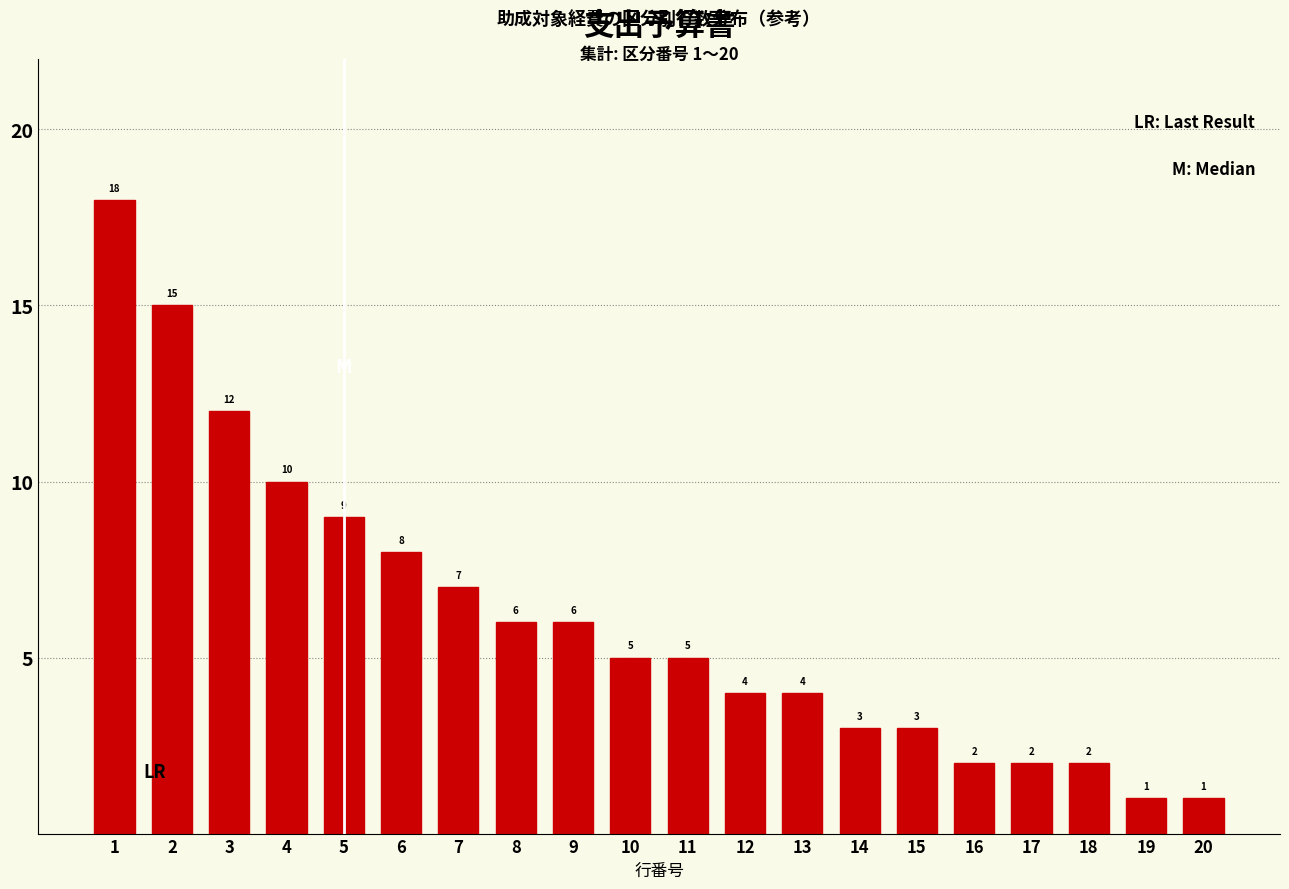

Reading left to right, transcribe all the data shown in this chart.

1=18	2=15	3=12	4=10	5=9	6=8	7=7	8=6	9=6	10=5	11=5	12=4	13=4	14=3	15=3	16=2	17=2	18=2	19=1	20=1